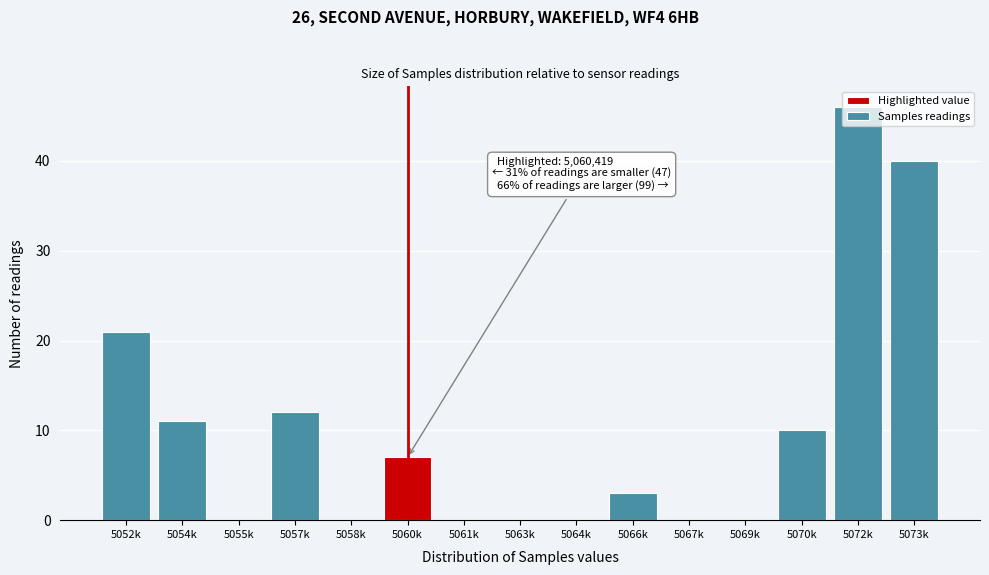

What is the sum of all values?

150